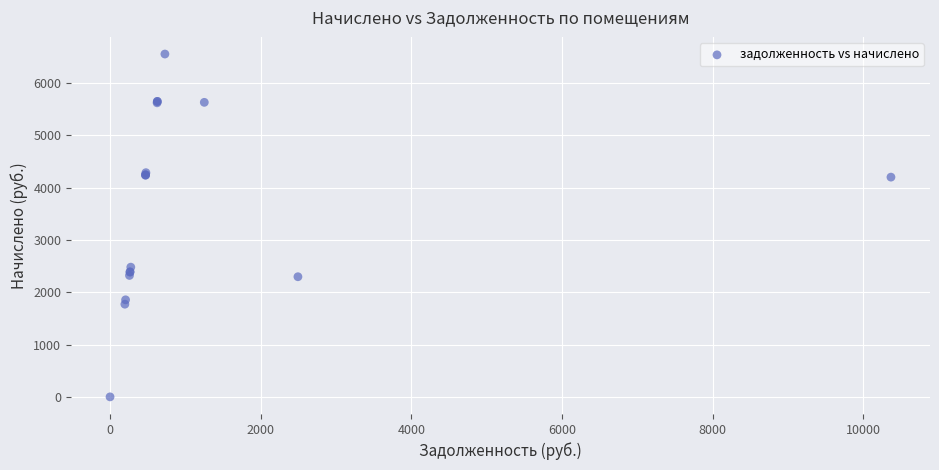

What Y value in the scatter plot is closest to 3277?

2480.1